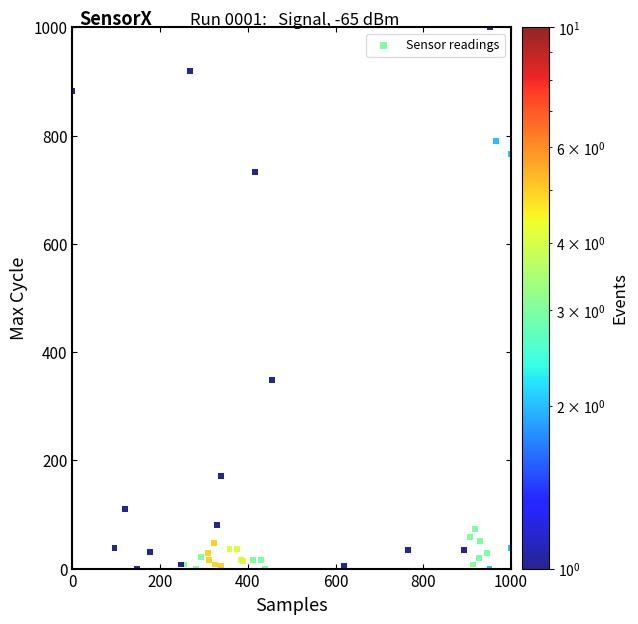

What Y value in the scatter plot is closest to 500?

349.1